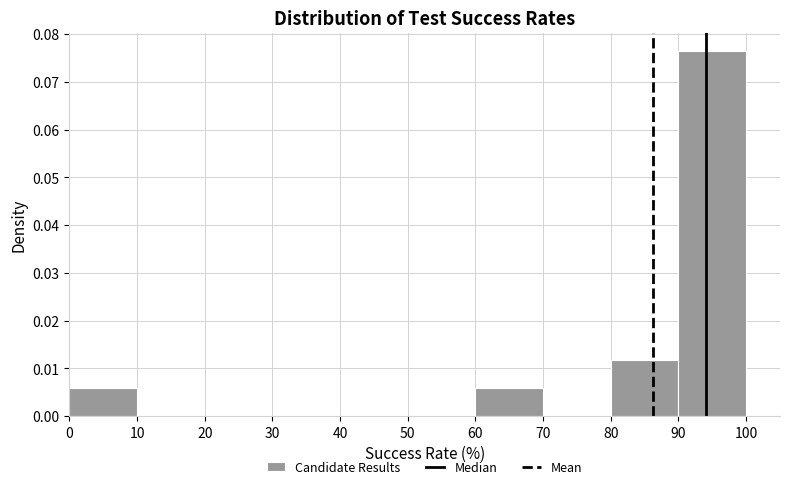

Reading left to right, list every bar in this chart as the range it spans on the x-axis followed by its height. The values are not printed on the chart, so give them approximately, as read against the axis.

0 to 10: 0.006
10 to 20: 0
20 to 30: 0
30 to 40: 0
40 to 50: 0
50 to 60: 0
60 to 70: 0.006
70 to 80: 0
80 to 90: 0.012
90 to 100: 0.076